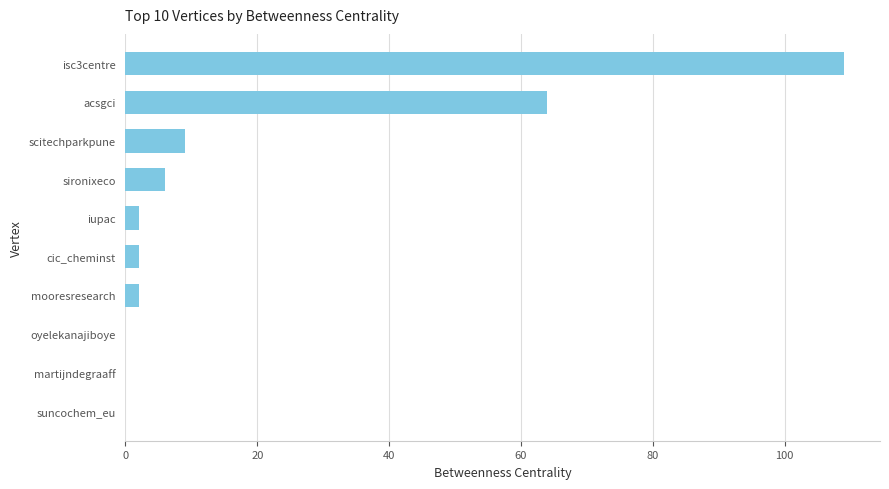

Approximately how many times larger is the value at acsgci compared to scitechparkpune?

7.1